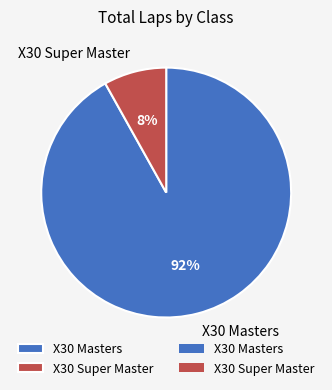

To the nearest percent, what is the difference between the largest and smallest slice percentages?

84%